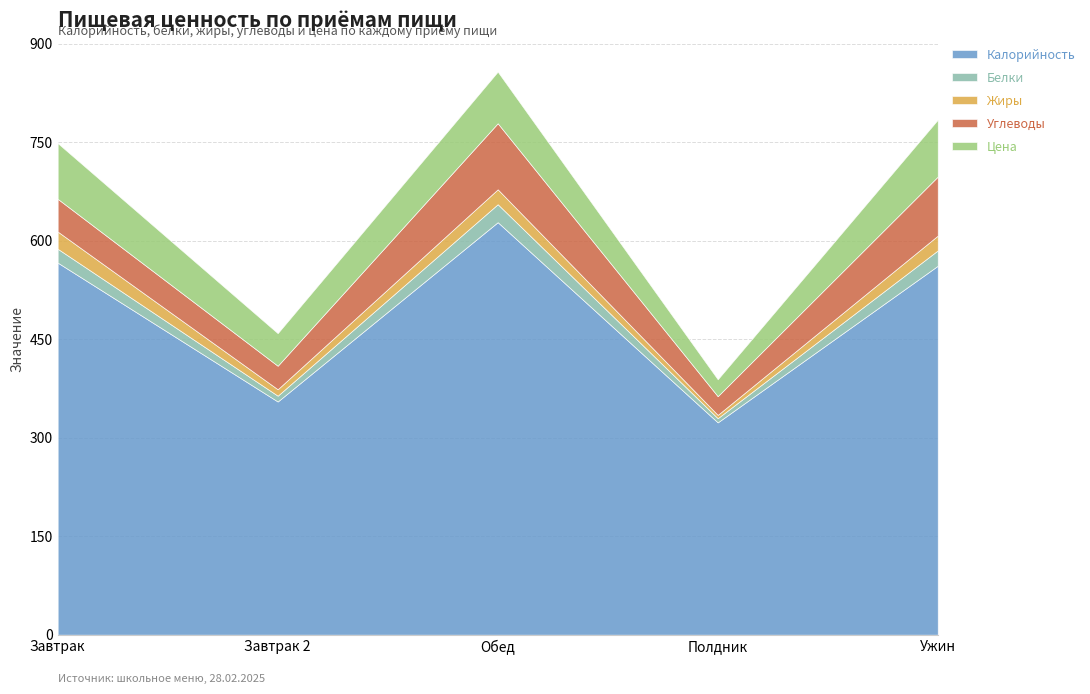

Which series has the widest spread of values?

Калорийность